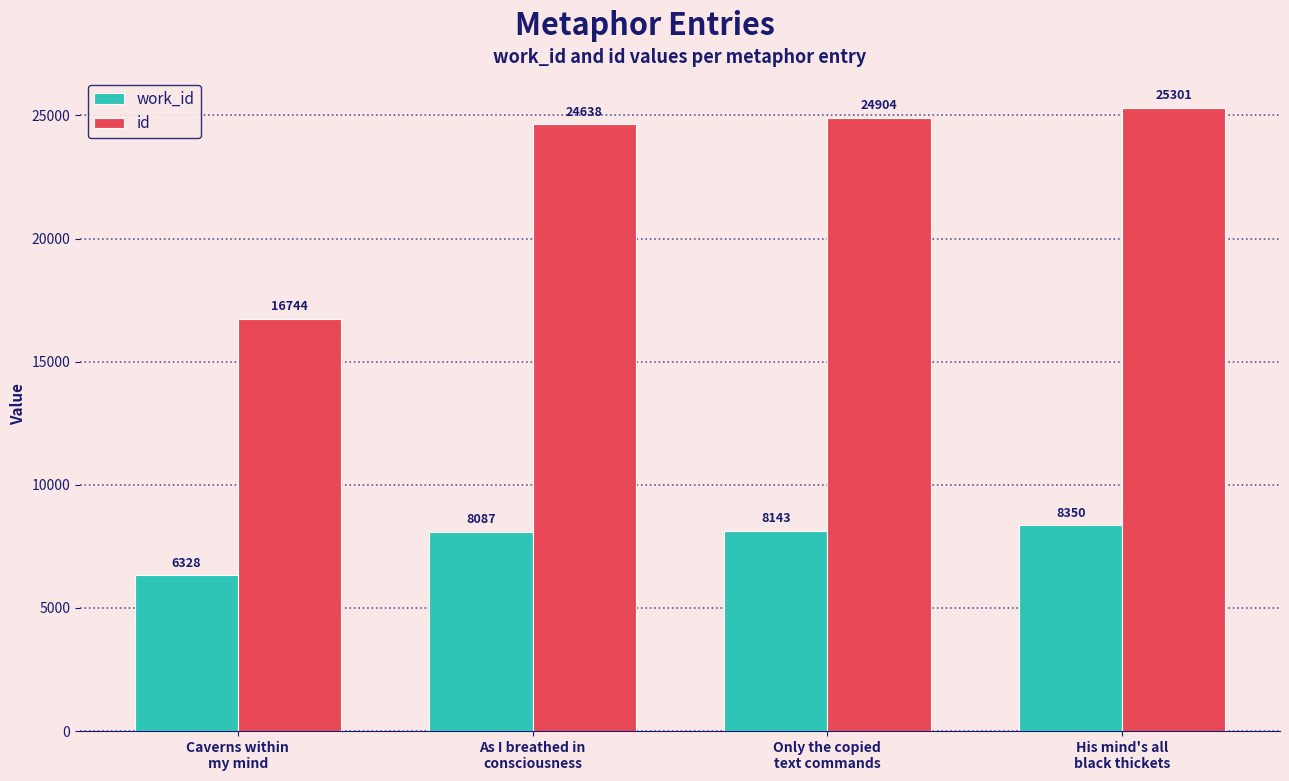

Which series has the largest range (max minus min)?

id